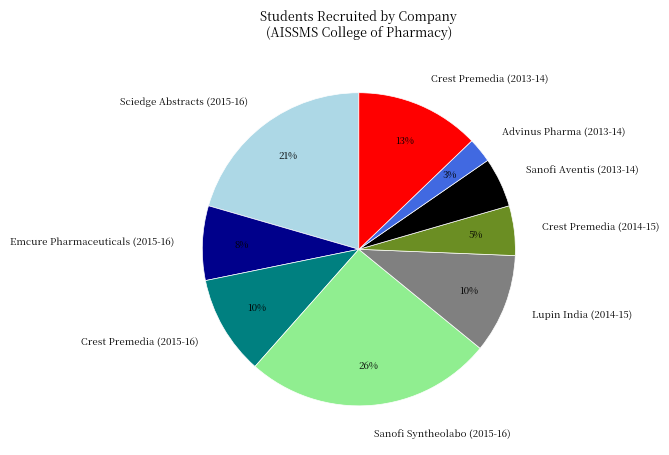

Is the sum of Emcure Pharmaceuticals (2015-16) and Sanofi Syntheolabo (2015-16) greater than half?

No